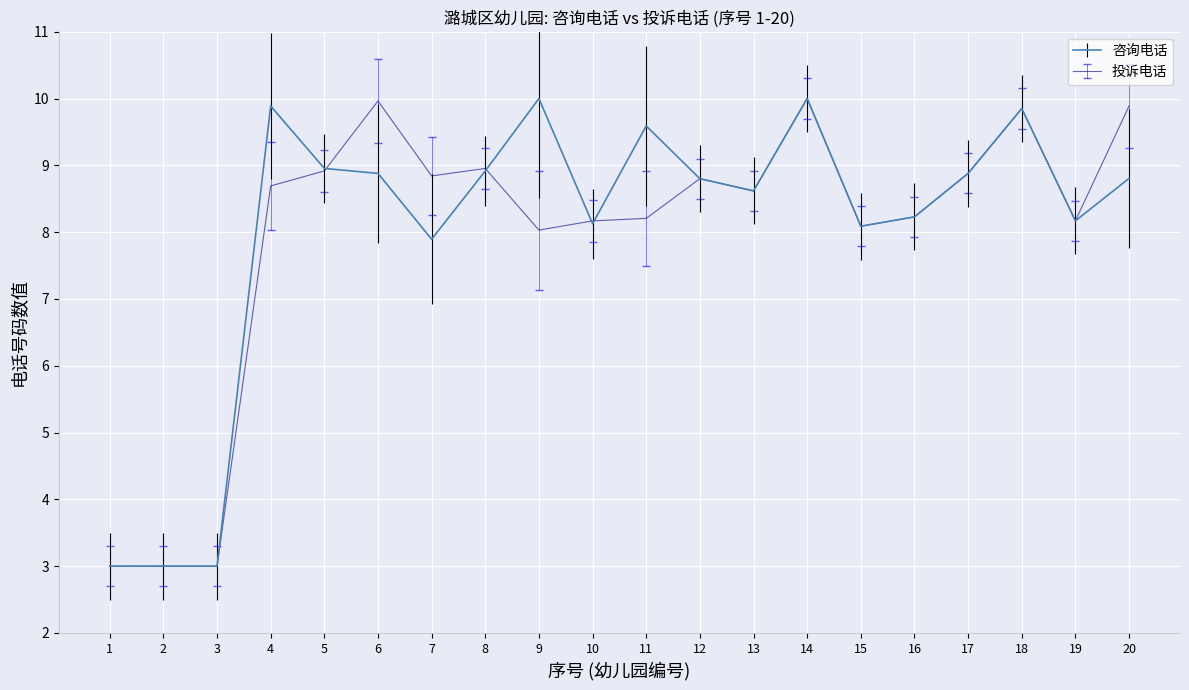

What is the highest value of the 投诉电话 series?

10.0